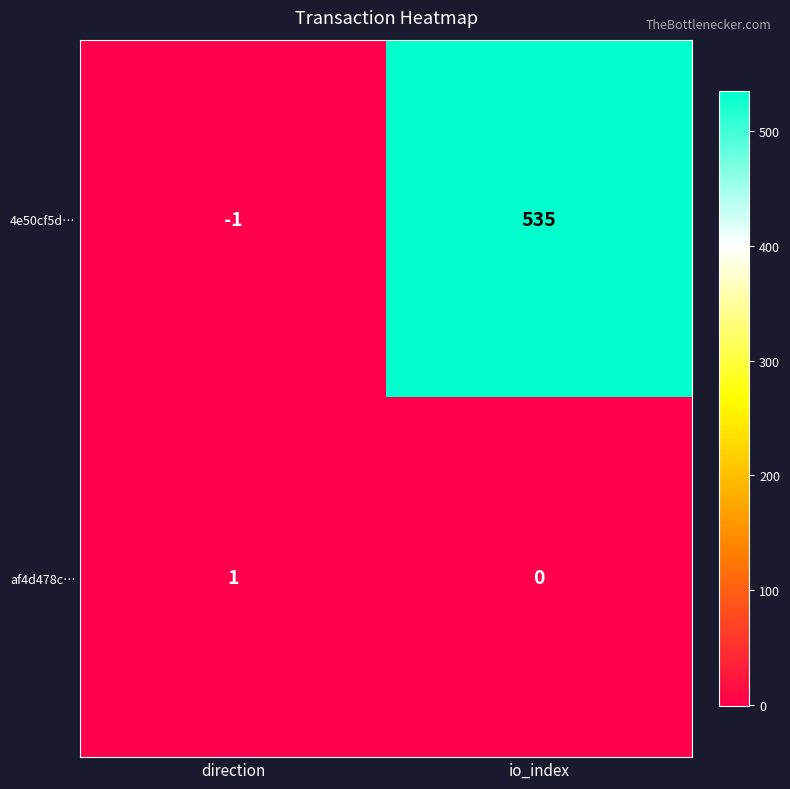

Is it true that 4e50cf5d… equals -1 at direction?

True